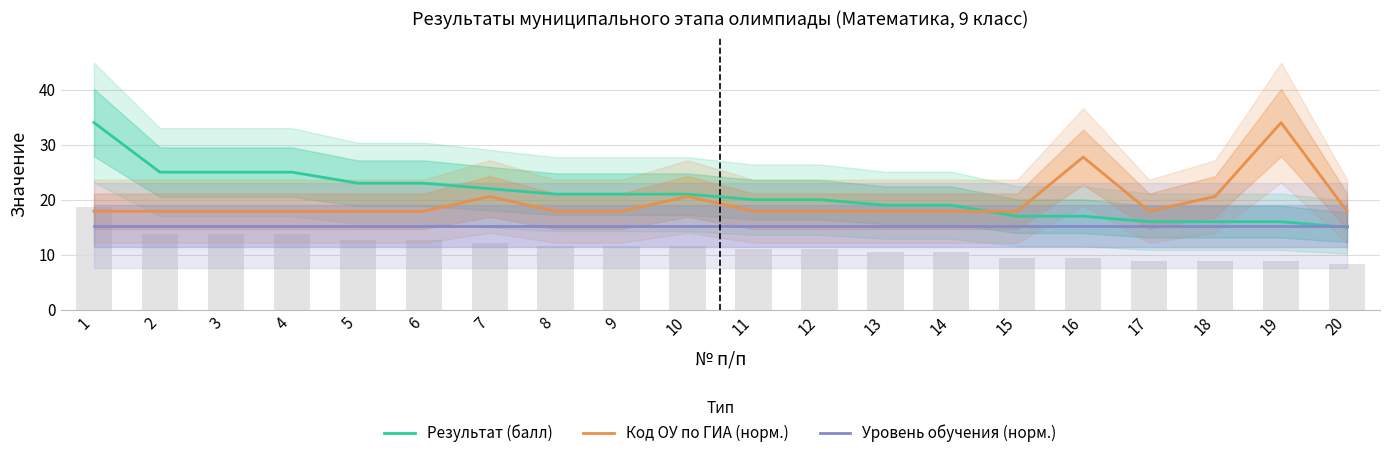

Reading left to right, transcribe all the data shown in this chart.

Результат (балл): 1=34.0	2=25.0	3=25.0	4=25.0	5=23.0	6=23.0	7=22.0	8=21.0	9=21.0	10=21.0	11=20.0	12=20.0	13=19.0	14=19.0	15=17.0	16=17.0	17=16.0	18=16.0	19=16.0	20=15.0
Код ОУ по ГИА (норм.): 1=17.9	2=17.9	3=17.9	4=17.9	5=17.9	6=17.9	7=20.6	8=17.9	9=17.9	10=20.6	11=17.9	12=17.9	13=17.9	14=17.9	15=17.9	16=27.7	17=17.9	18=20.6	19=34.0	20=17.9
Уровень обучения (норм.): 1=15.3	2=15.3	3=15.3	4=15.3	5=15.3	6=15.3	7=15.3	8=15.3	9=15.3	10=15.3	11=15.3	12=15.3	13=15.3	14=15.3	15=15.3	16=15.3	17=15.3	18=15.3	19=15.3	20=15.3